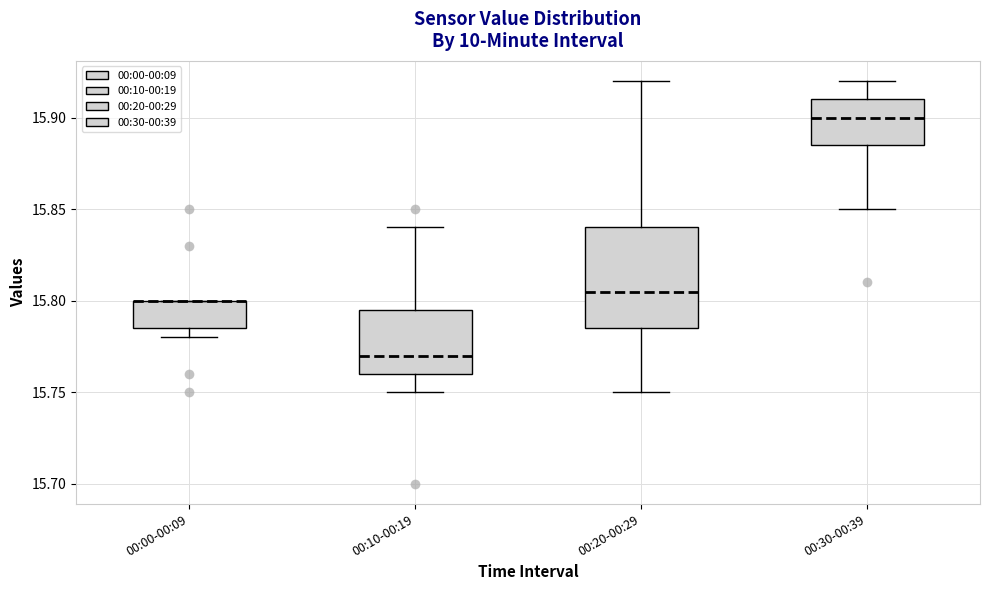

Reading left to right, read every box against the y-axis: the position of its median line, the range the box covers, and the ends of its whiskers. The values are not printed on the chart, so give them approximately, as read against the axis.

00:00-00:09: median 15.800 (drawn on the box's upper edge), box 15.785 to 15.800, whiskers 15.780 to 15.800
00:10-00:19: median 15.770, box 15.760 to 15.795, whiskers 15.750 to 15.840
00:20-00:29: median 15.805, box 15.785 to 15.840, whiskers 15.750 to 15.920
00:30-00:39: median 15.900, box 15.885 to 15.910, whiskers 15.850 to 15.920